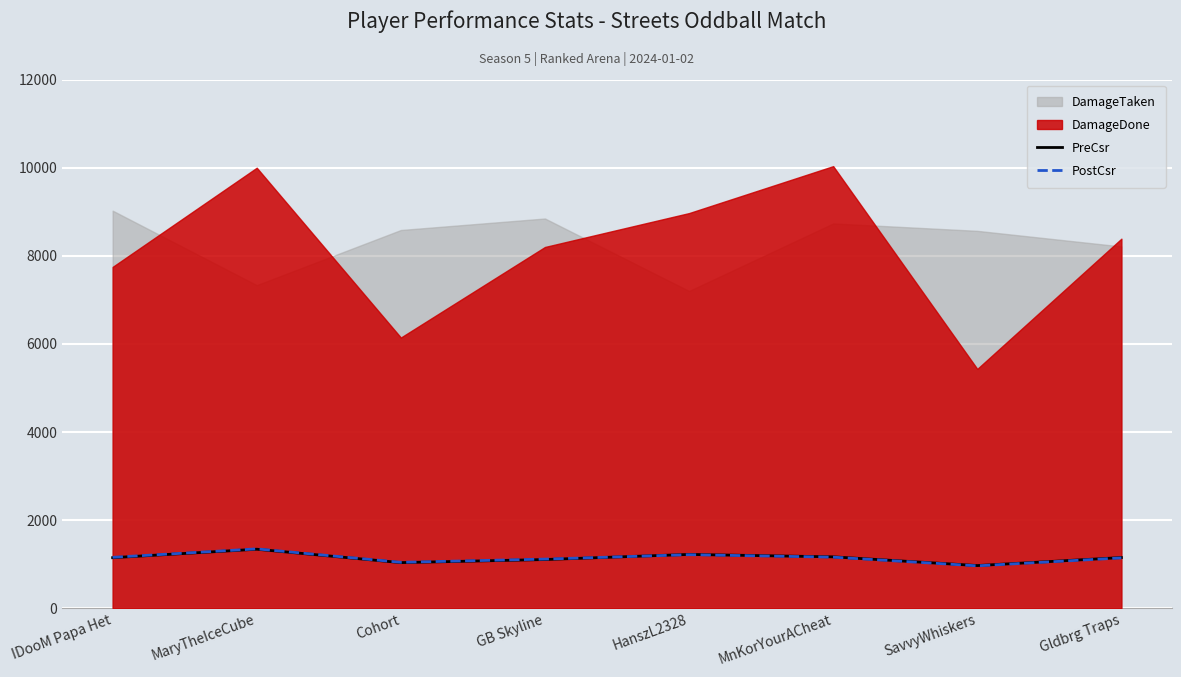

The PostCsr series shows 1546 at IDooM Papa Het. True or false?

False